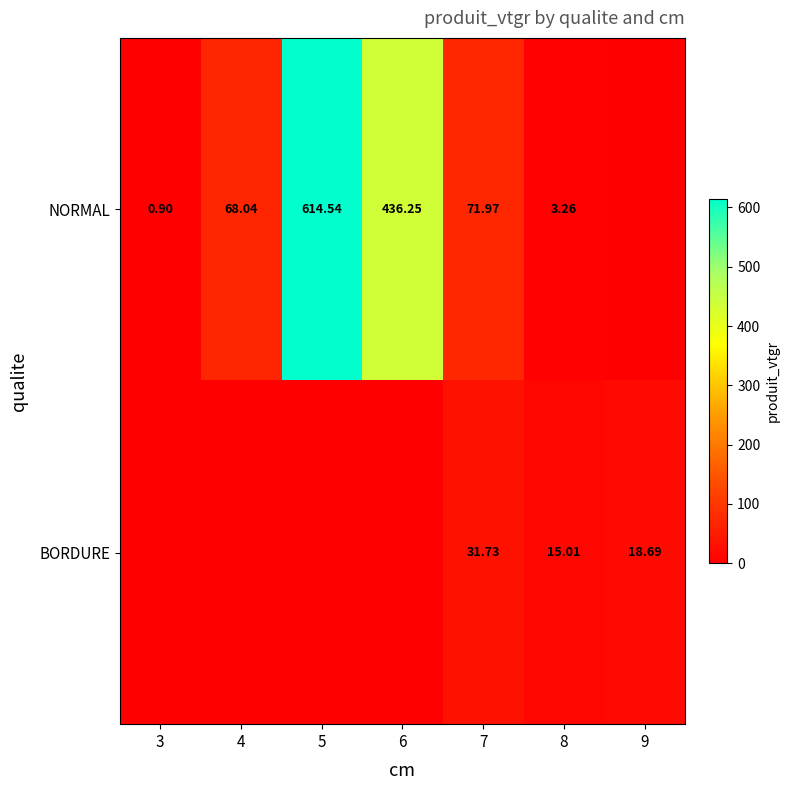

What is the total value across all series at 6?

436.2